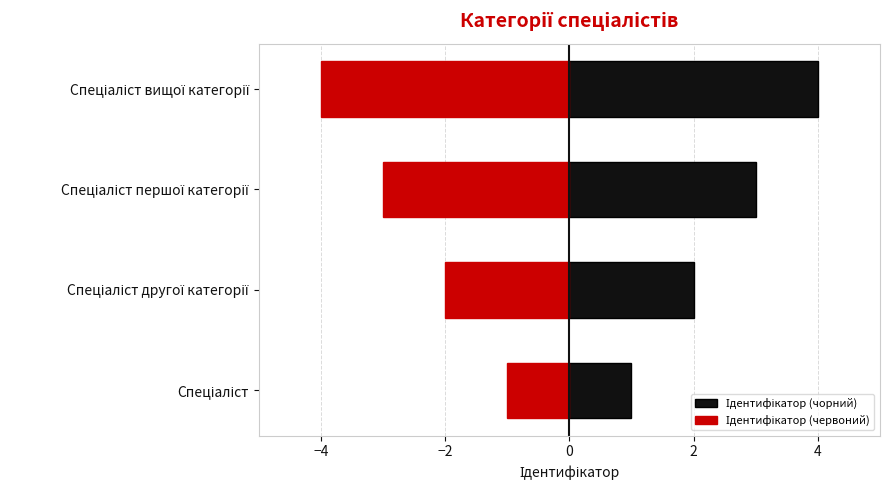

At Спеціаліст другої категорії, list the series in order from smallest to largest.

Ідентифікатор (червоний), Ідентифікатор (чорний)